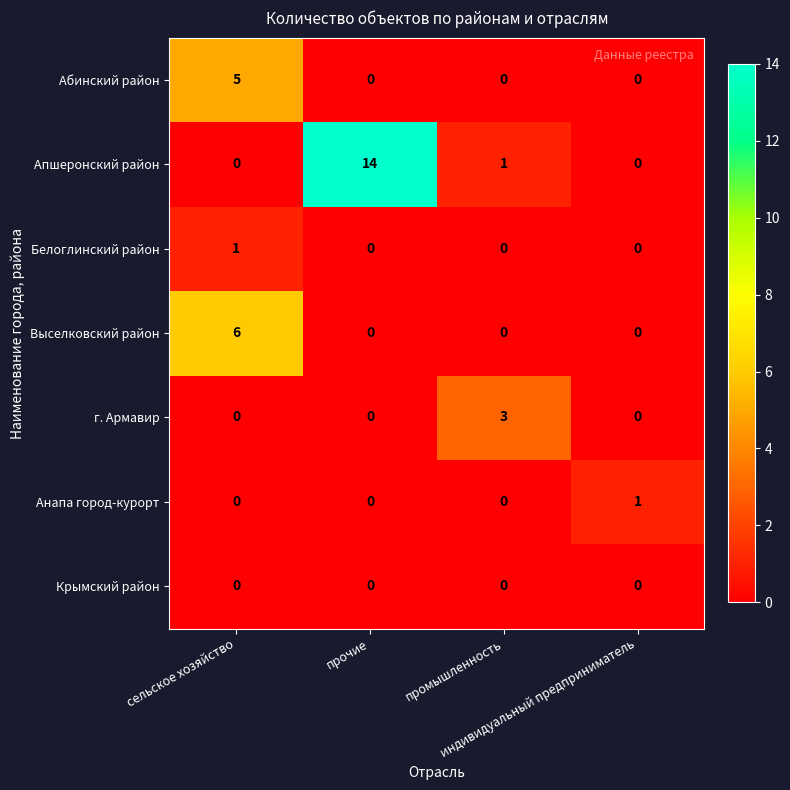

At which category does the chart reach its peak across all series?

прочие